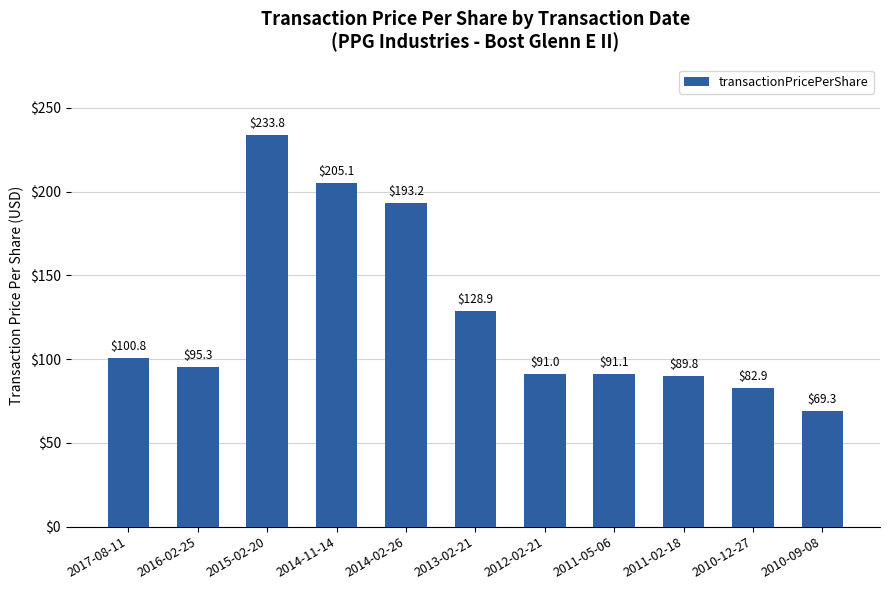

Reading left to right, extract all data points from this chart.

2017-08-11=100.8	2016-02-25=95.3	2015-02-20=233.8	2014-11-14=205.1	2014-02-26=193.2	2013-02-21=128.9	2012-02-21=91.0	2011-05-06=91.1	2011-02-18=89.8	2010-12-27=82.9	2010-09-08=69.3